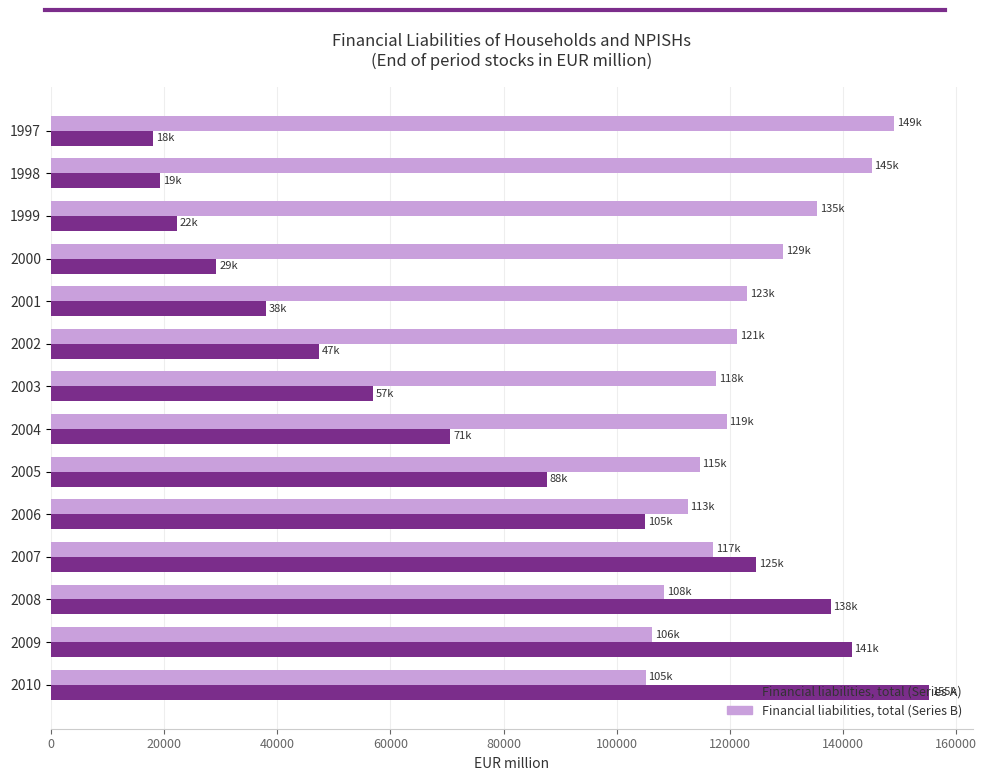

What is the total value across all series at 2000?

158626.7